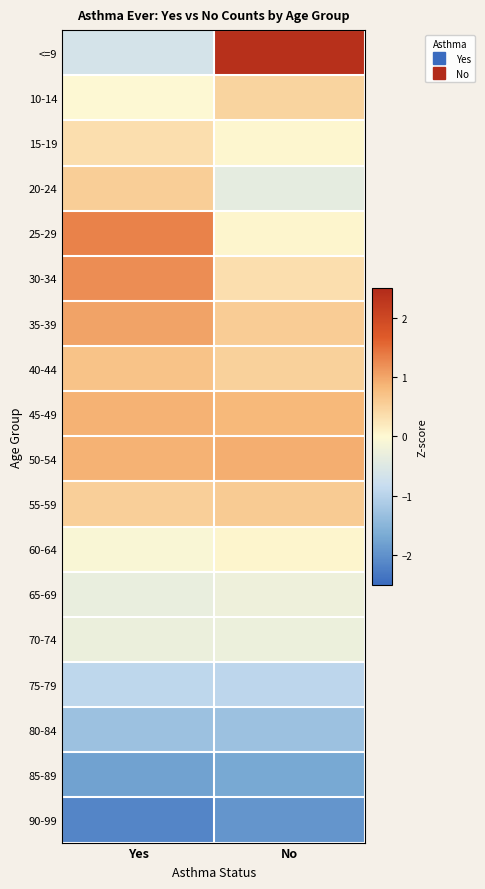

List the series in order of their peak value, lowest first.

90-99, 85-89, 80-84, 75-79, 70-74, 65-69, 60-64, 15-19, 10-14, 20-24, 55-59, 40-44, 45-49, 50-54, 35-39, 30-34, 25-29, <=9